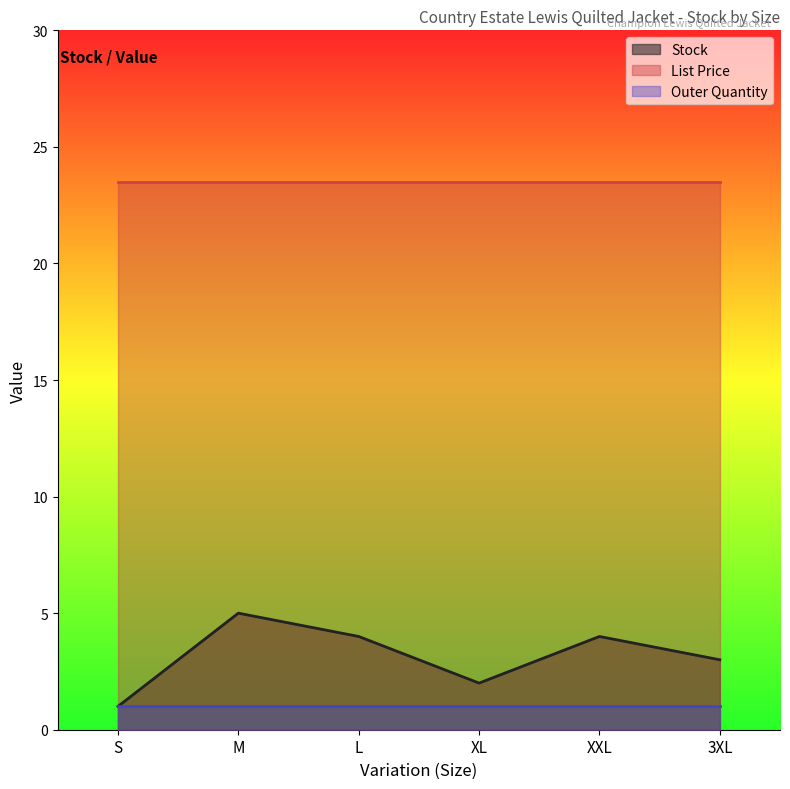

What are all the series names shown in the legend?

Stock, List Price, Outer Quantity